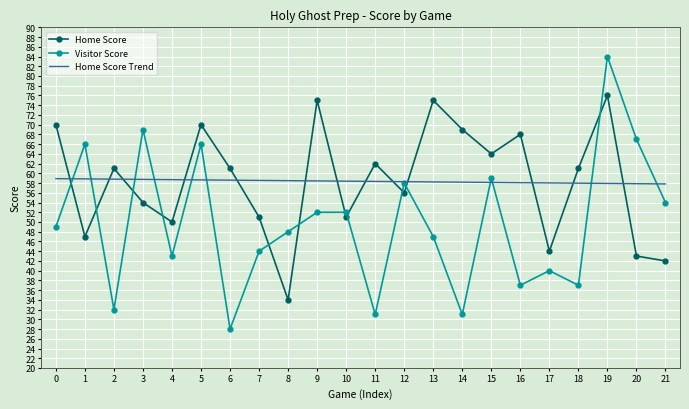

What is the sum of the Visitor Score values at 1 and 7?

110.0